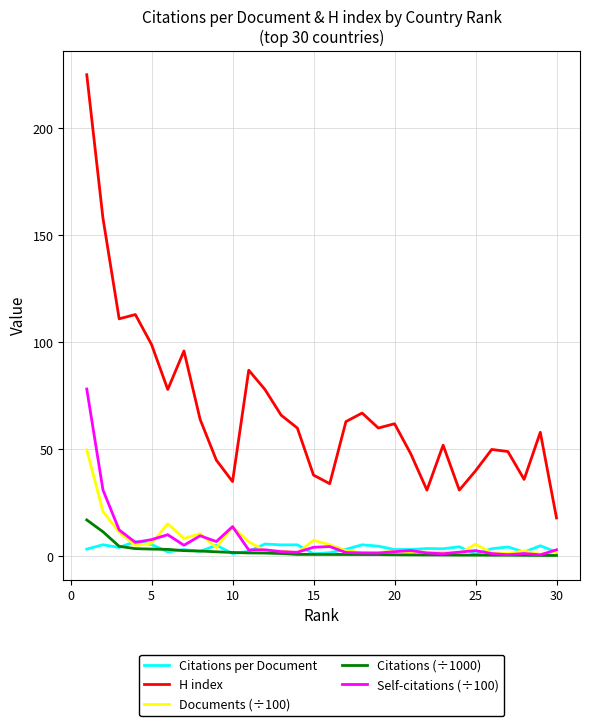

How many lines are shown in the chart?

5